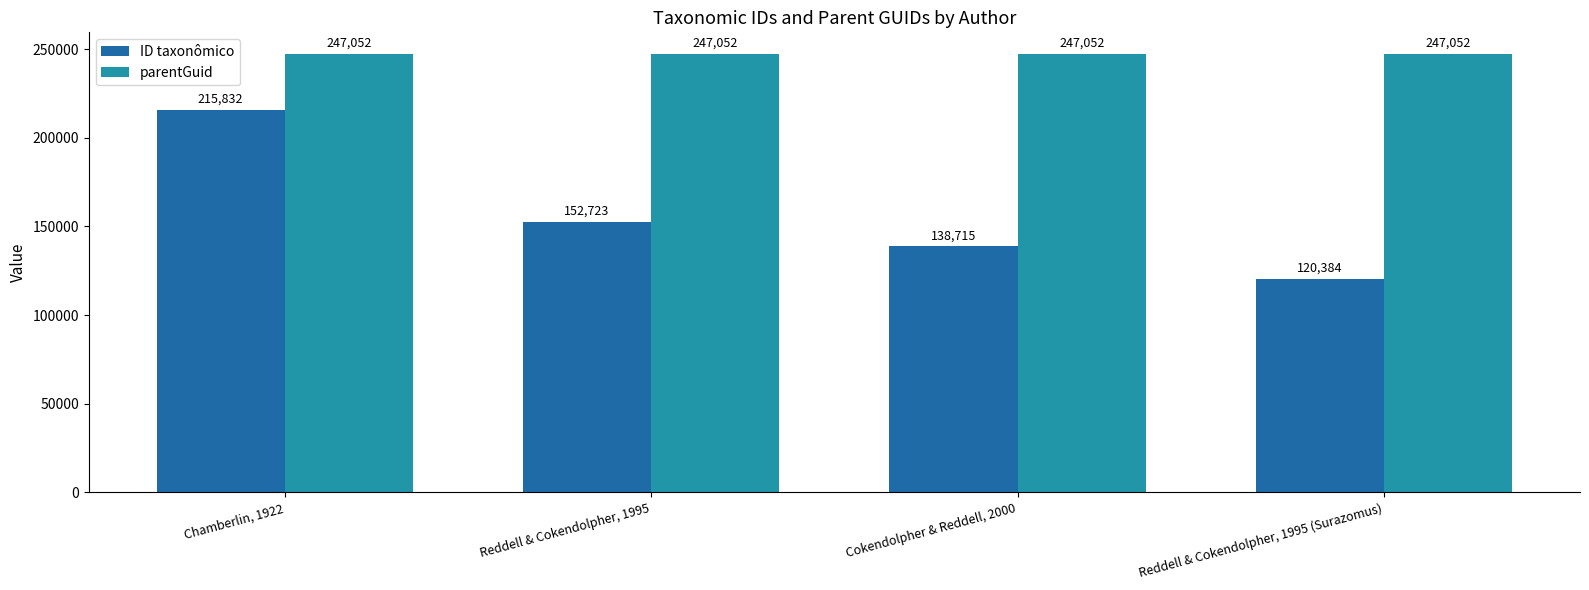

Reading left to right, transcribe all the data shown in this chart.

ID taxonômico: Chamberlin, 1922=215832	Reddell & Cokendolpher, 1995=152723	Cokendolpher & Reddell, 2000=138715	Reddell & Cokendolpher, 1995 (Surazomus)=120384
parentGuid: Chamberlin, 1922=247052	Reddell & Cokendolpher, 1995=247052	Cokendolpher & Reddell, 2000=247052	Reddell & Cokendolpher, 1995 (Surazomus)=247052